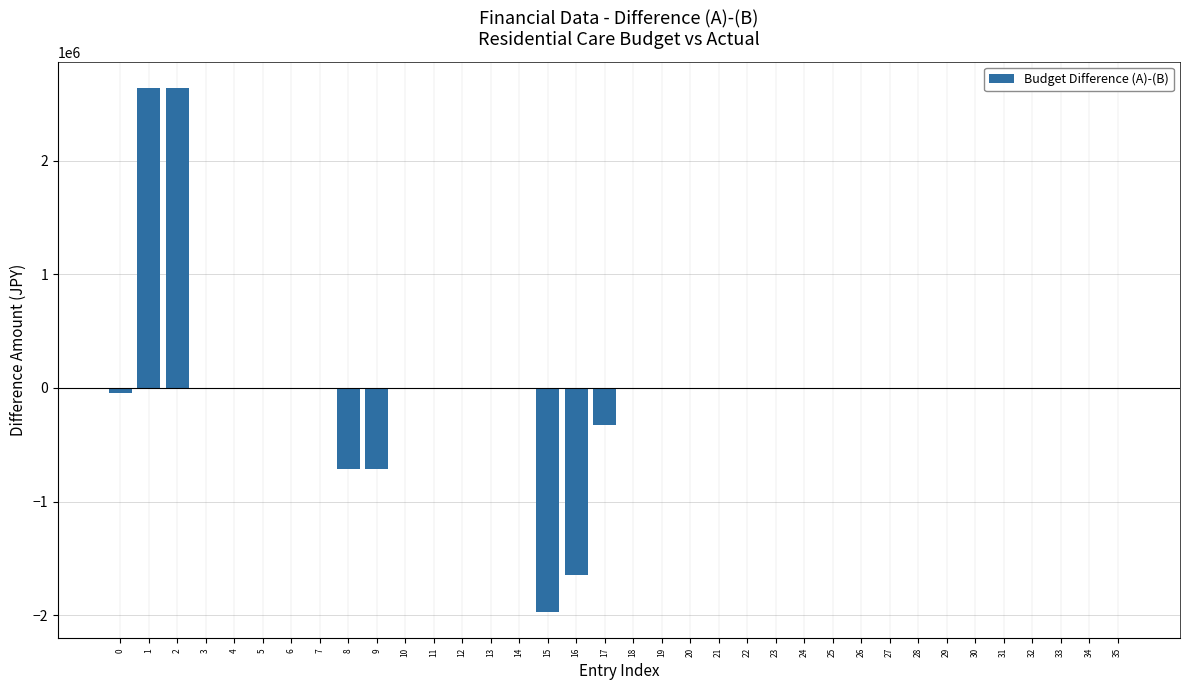

What is the greatest value displayed?

2640000